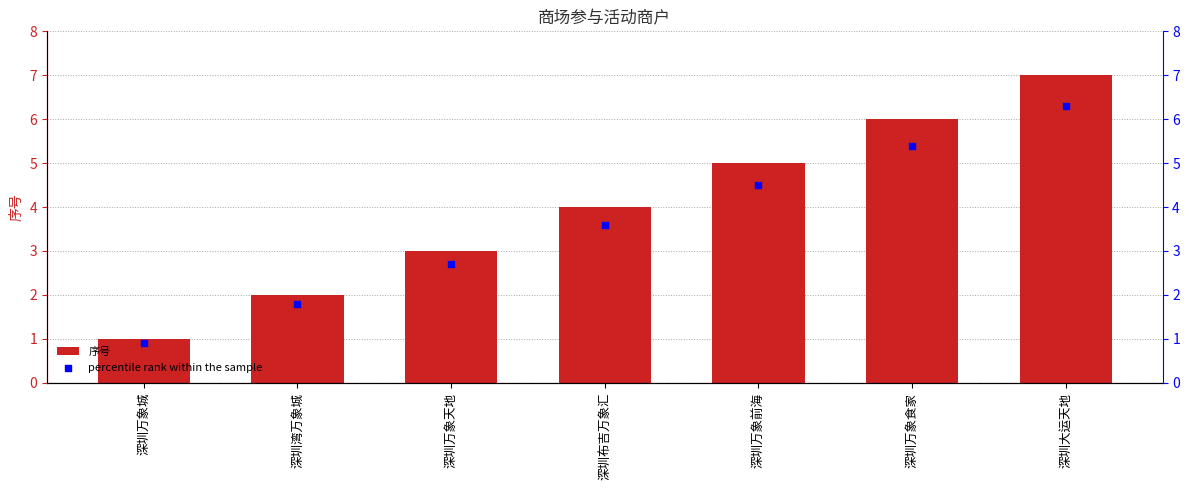

At how many categories does at least one series exceed 2?

5